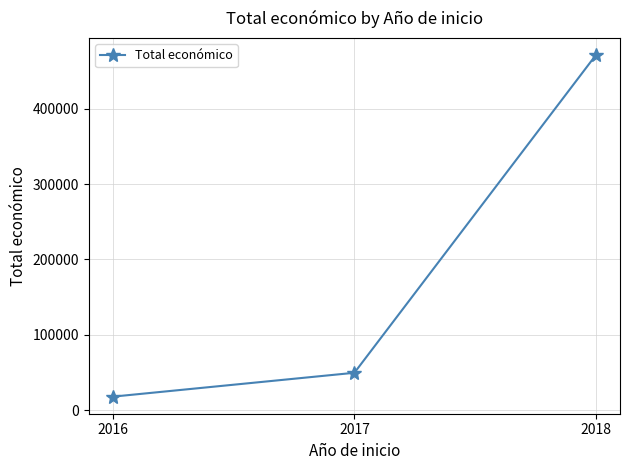

What is the change in value from 2016 to 2017?

+31695